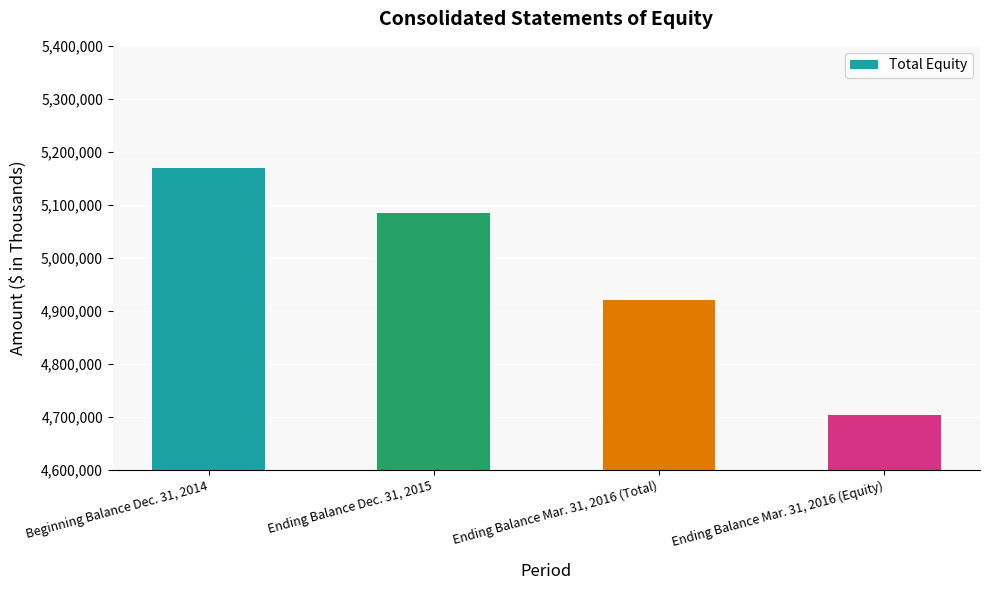

What is the value of the 4th bar from the left?

4703926